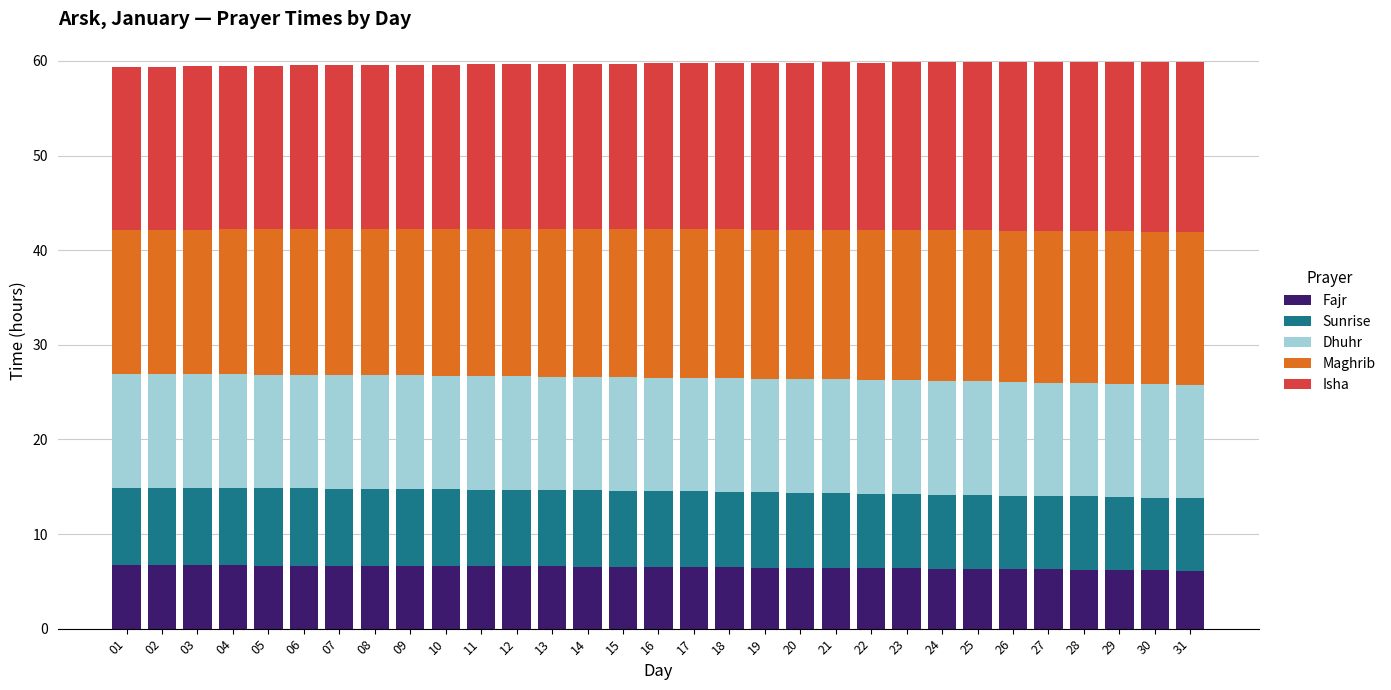

The Fajr series shows 10.3 at 02. True or false?

False